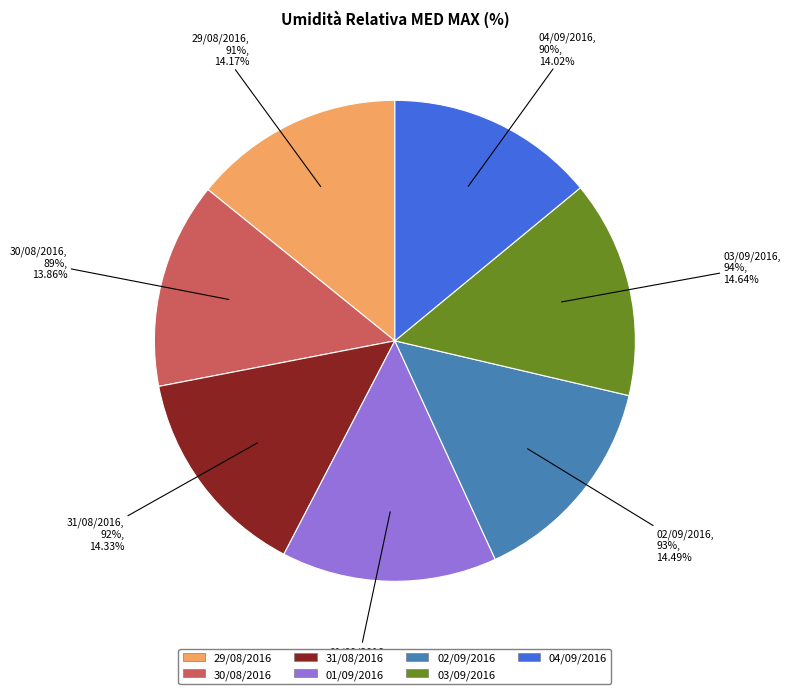

Rank the categories by value from highest to lowest.

03/09/2016, 01/09/2016, 02/09/2016, 31/08/2016, 29/08/2016, 04/09/2016, 30/08/2016